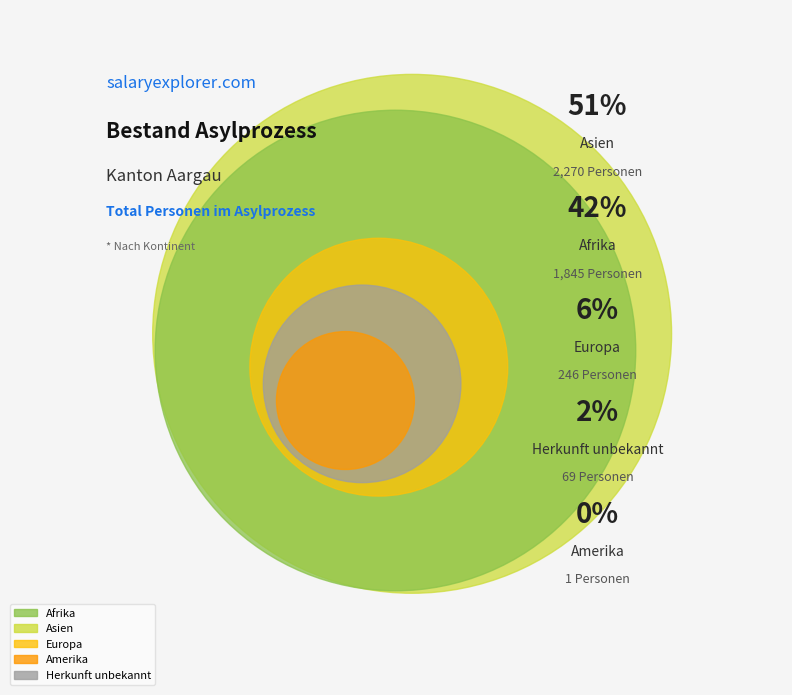

To the nearest percent, what percentage of the pie is Afrika?

42%